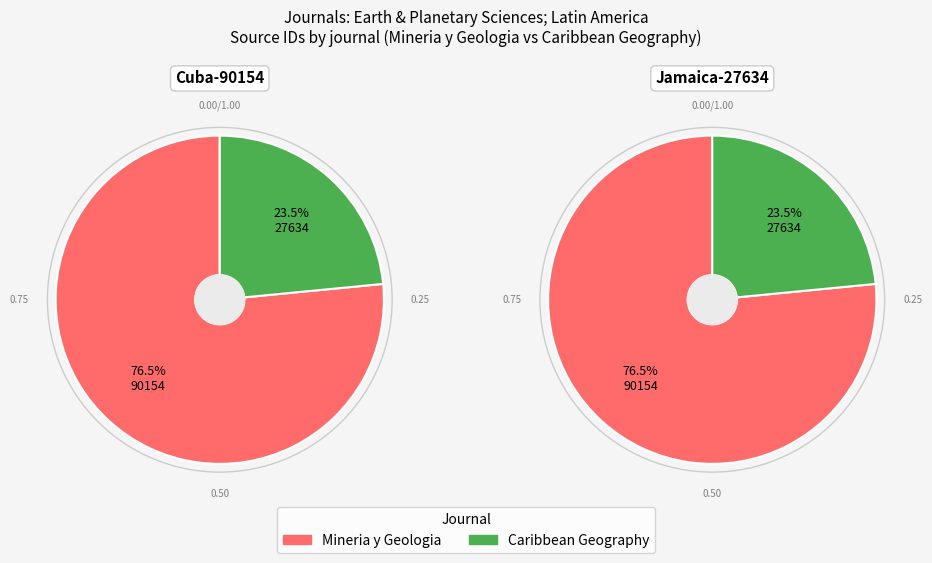

Which slice represents more than half of the pie?

Mineria y Geologia